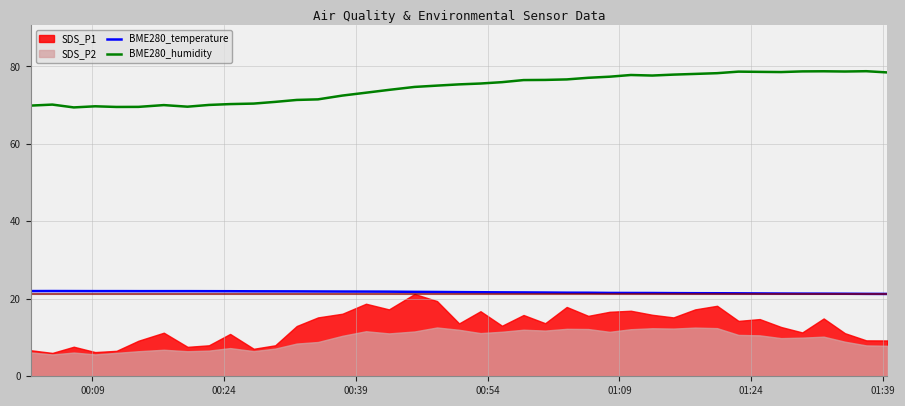

True or false: BME280_temperature and BME280_humidity intersect in this chart.

False